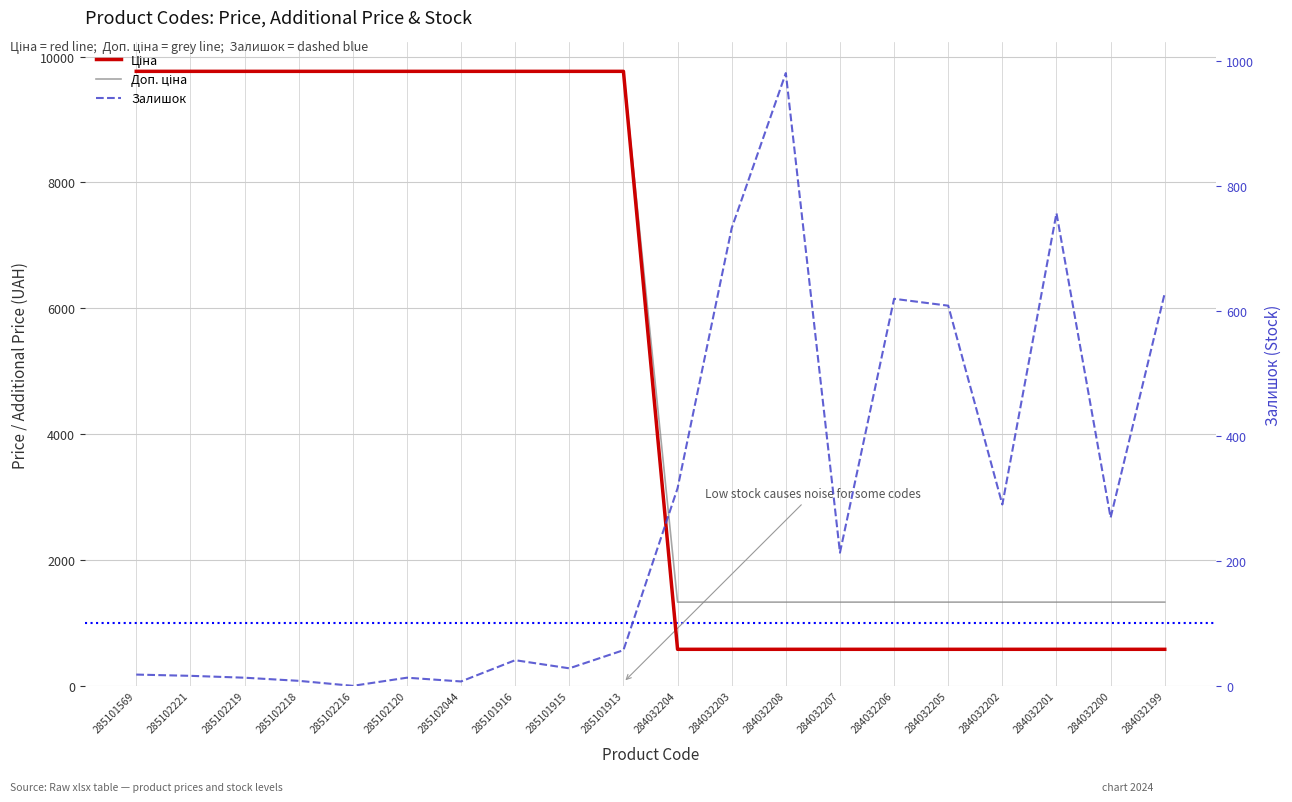

How many categories are shown in the chart?

20